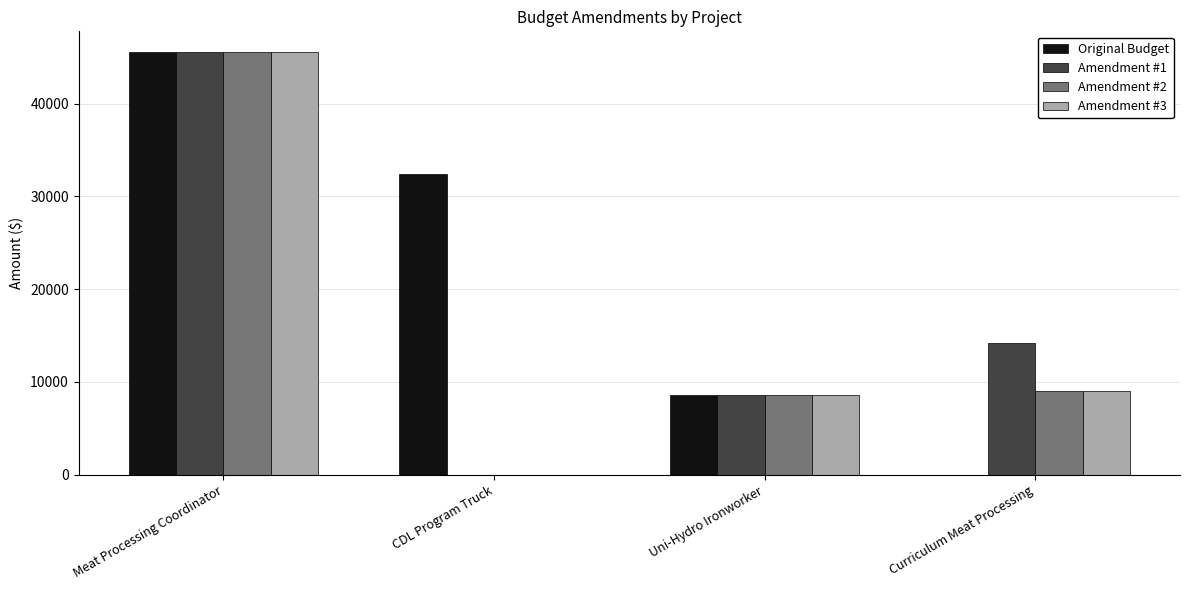

Is it true that Amendment #2 equals 8648.2 at Uni-Hydro Ironworker?

True